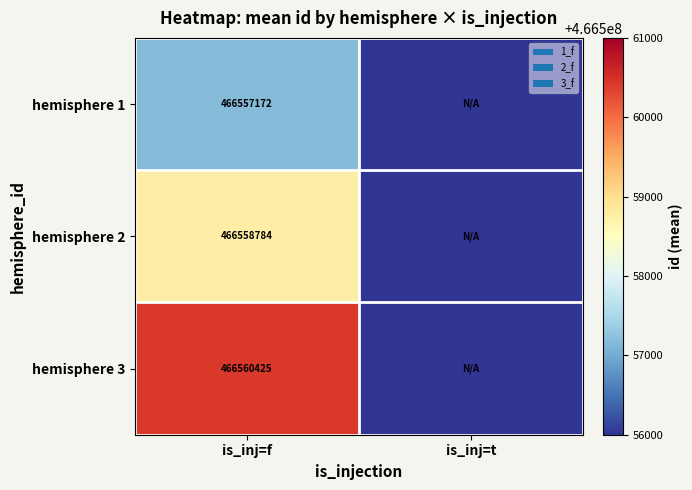

What is the total value across all series at is_inj=f?

1399676381